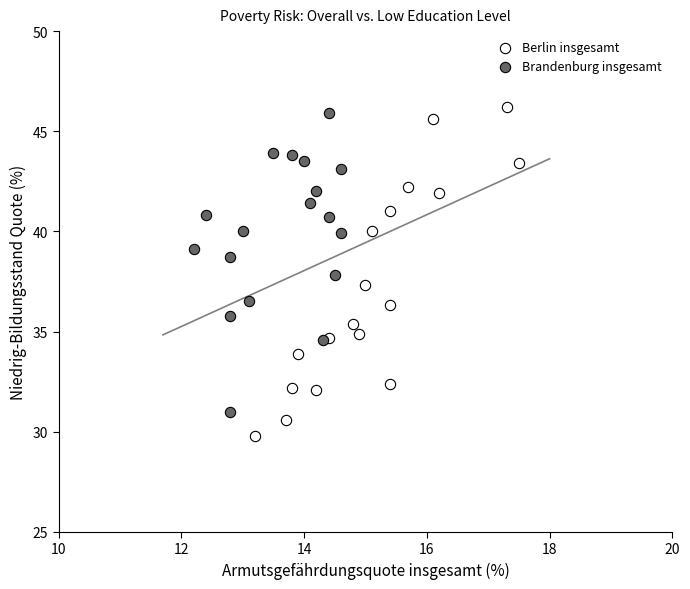

What are all the series names shown in the legend?

Berlin insgesamt, Brandenburg insgesamt